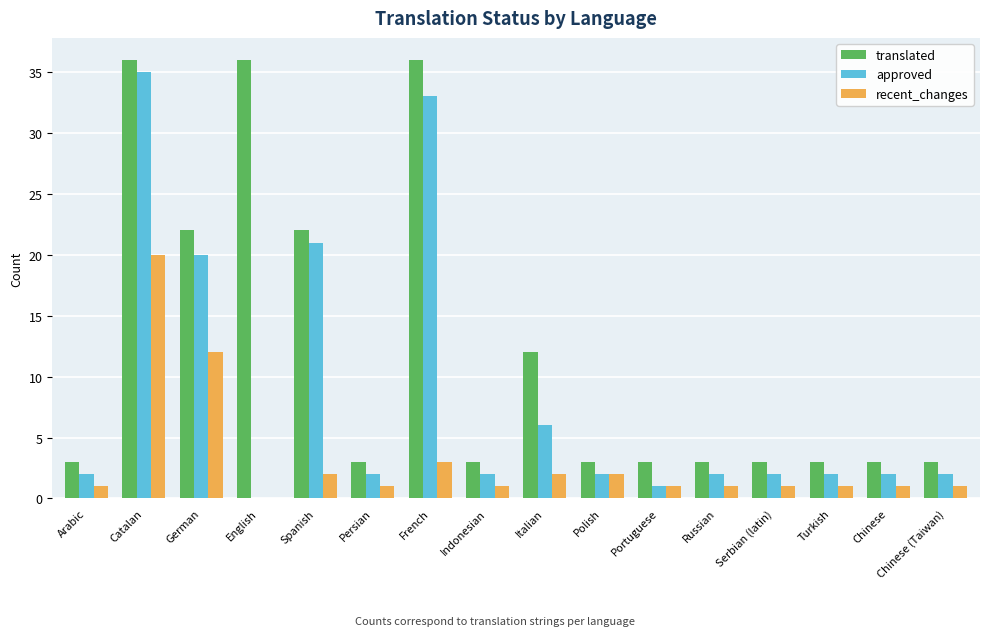

How many data points does each series have?

16